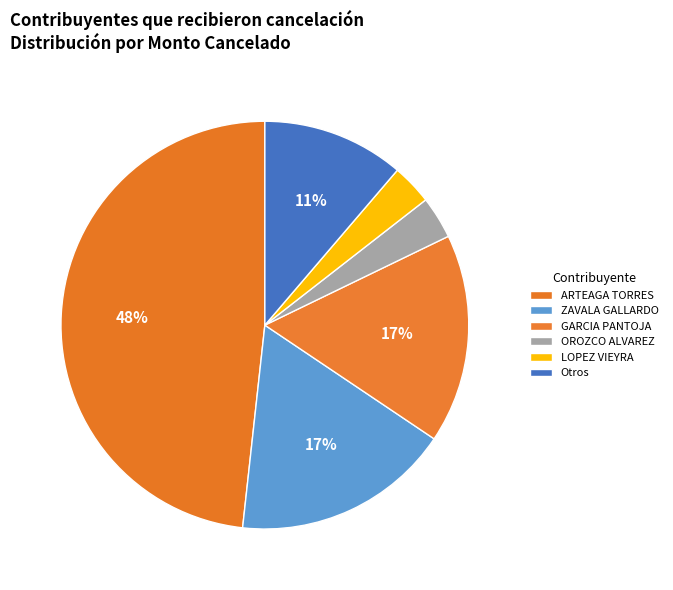

Count the number of slices in the pie.

6